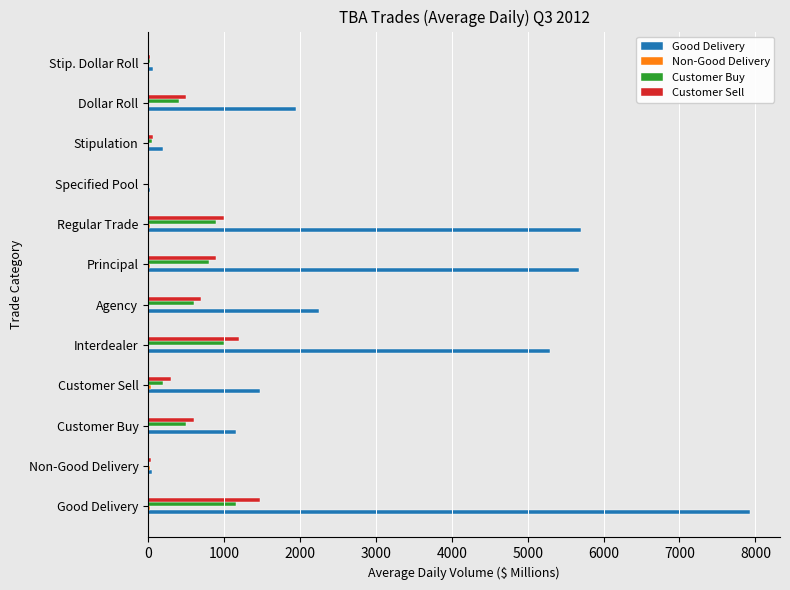

Which category has the highest value across all series?

Good Delivery